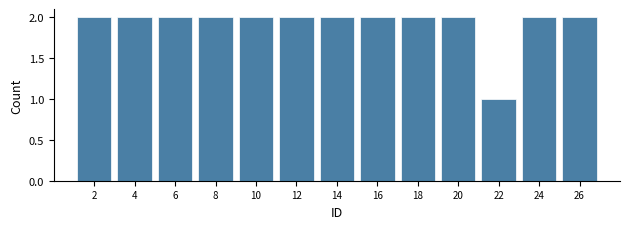

What is the height of the bar covering 7 to 9 on the x-axis? The values are not printed on the chart, so give them approximately, as read against the axis.

2